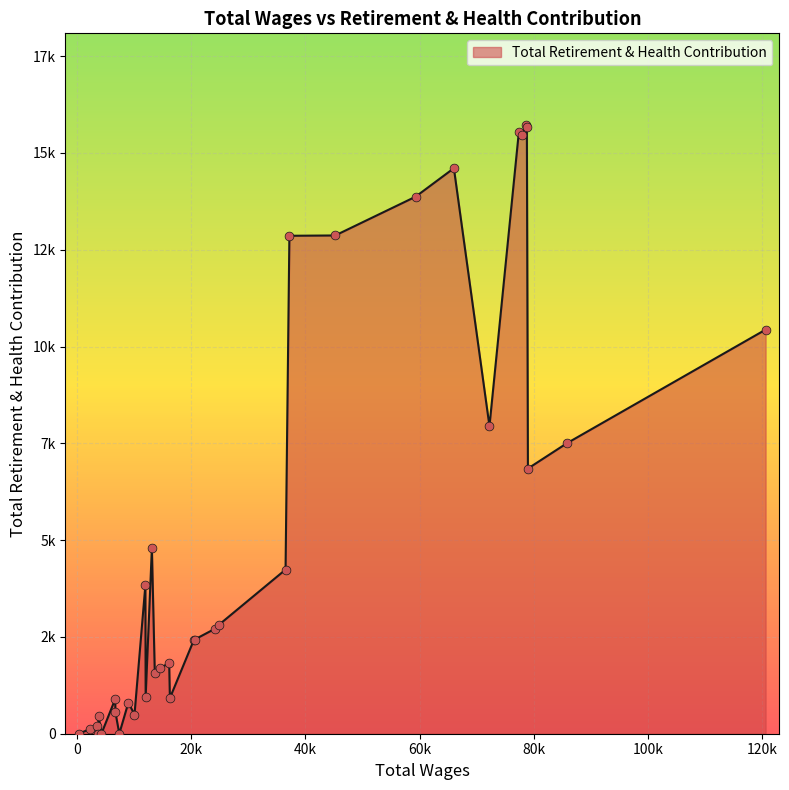

Does the chart have visible grid lines?

Yes